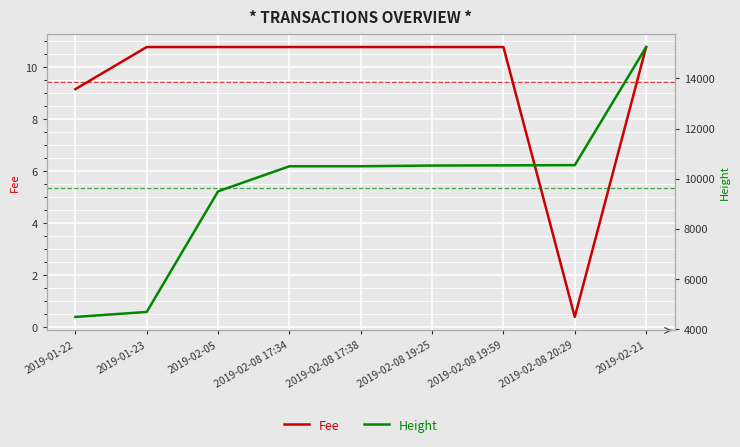

The Fee series shows 17.5 at 2019-02-08 17:34. True or false?

False